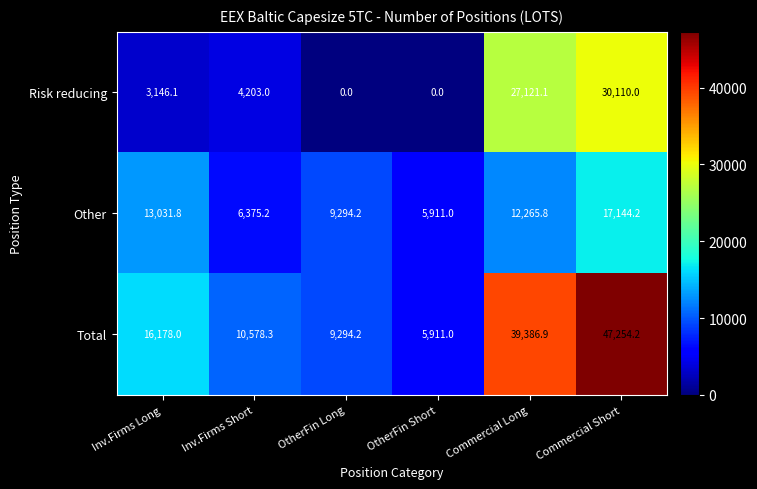

What is the difference between the highest and lowest values at Inv.Firms Long?

13031.9